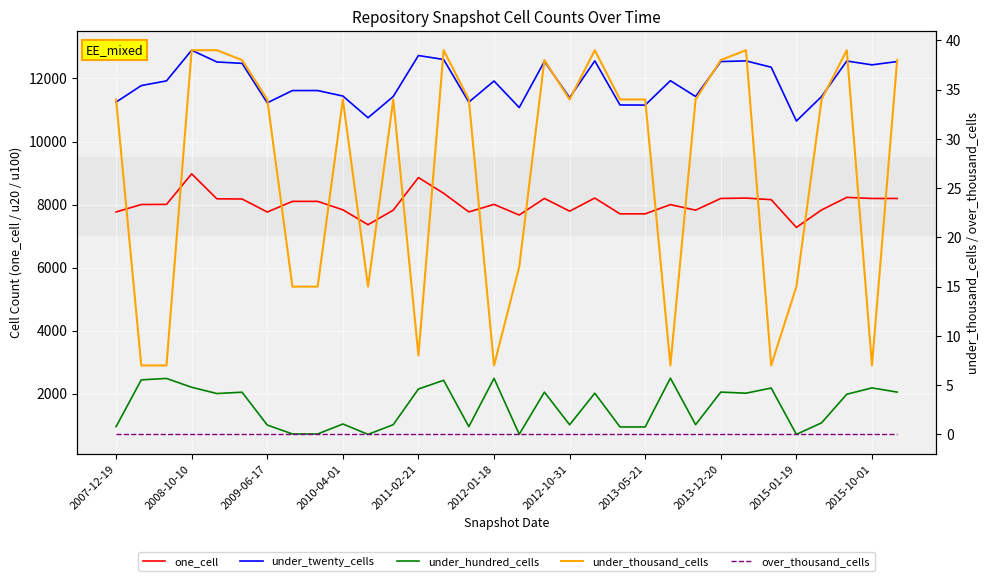

What are all the series names shown in the legend?

one_cell, under_twenty_cells, under_hundred_cells, under_thousand_cells, over_thousand_cells